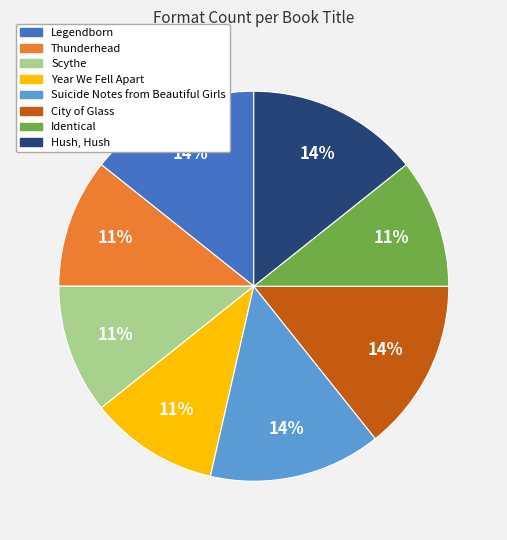

Is there any slice that represents more than half of the pie?

No